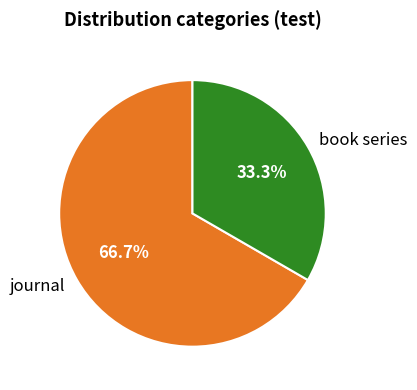

Between journal and book series, which is larger?

journal